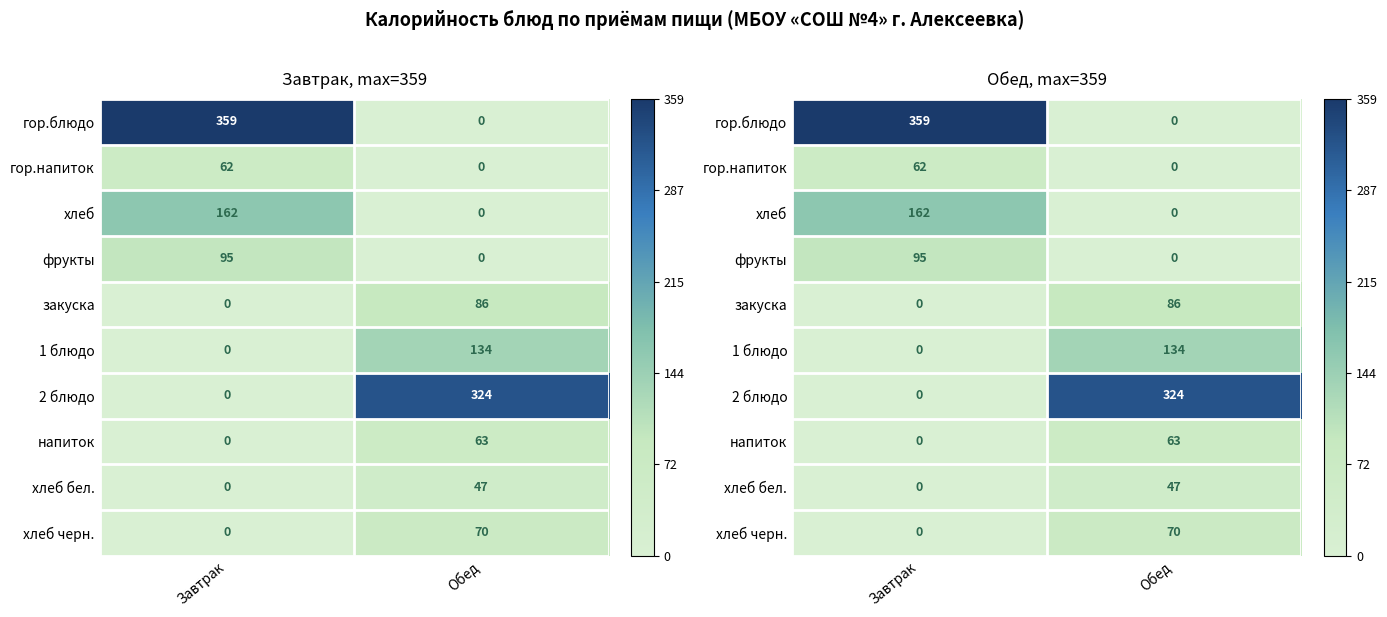

What is the difference between the maximum and minimum values in the 2 блюдо series?

324